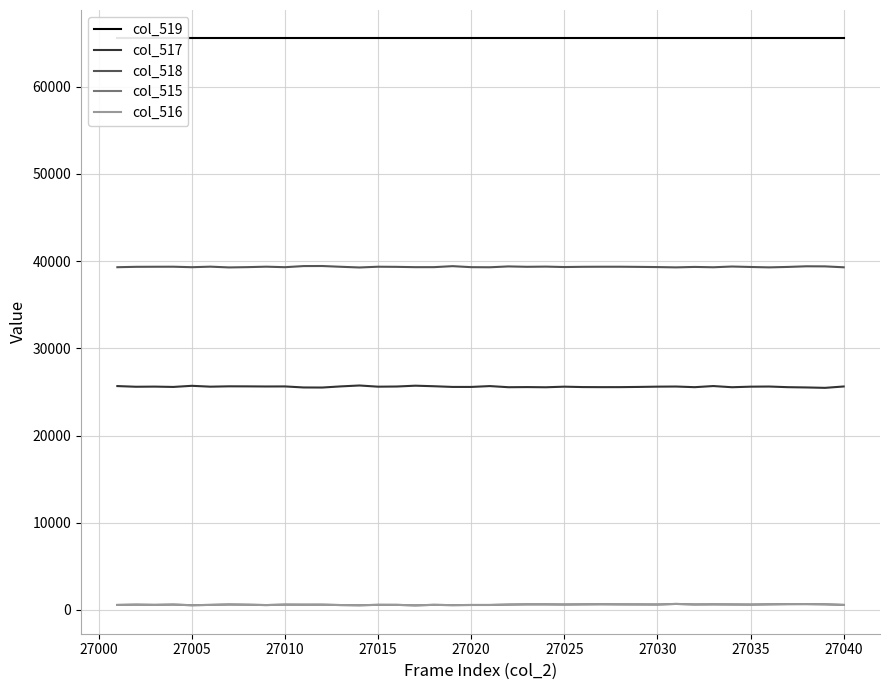

The col_517 series shows 25601 at 27030. True or false?

True